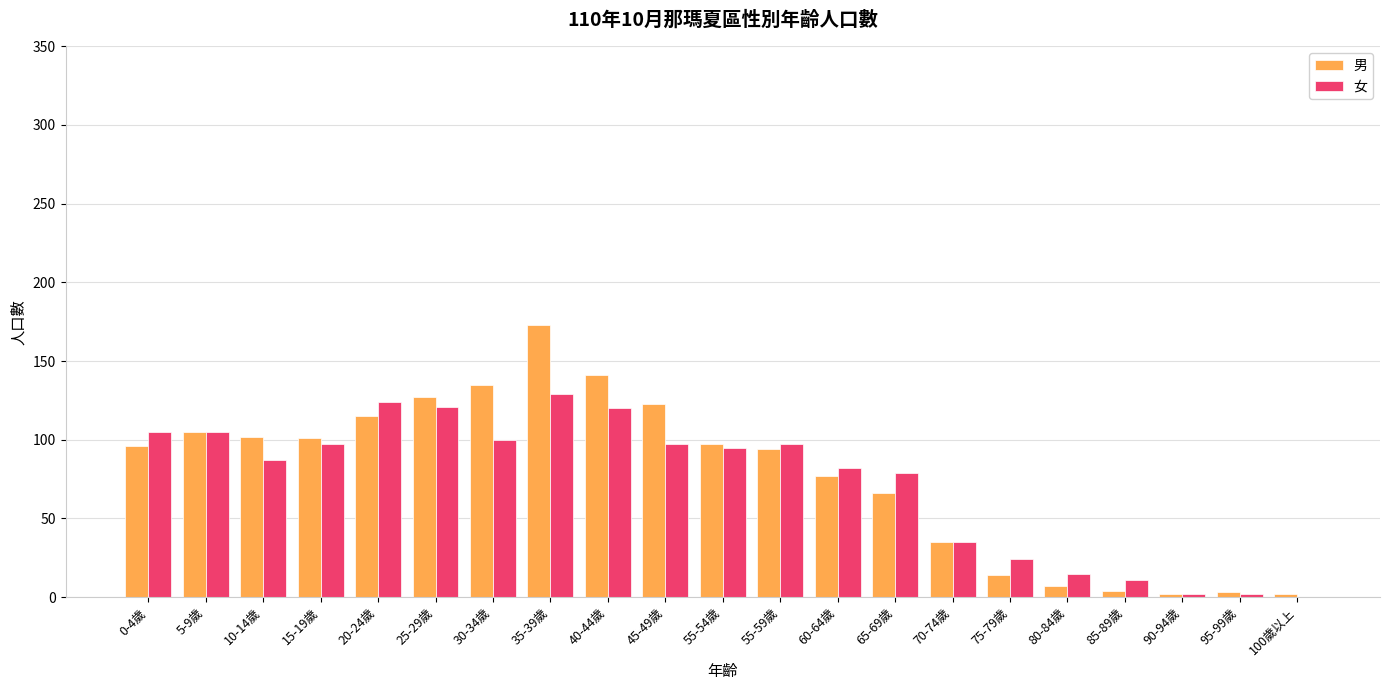

How many series are shown in this chart?

2